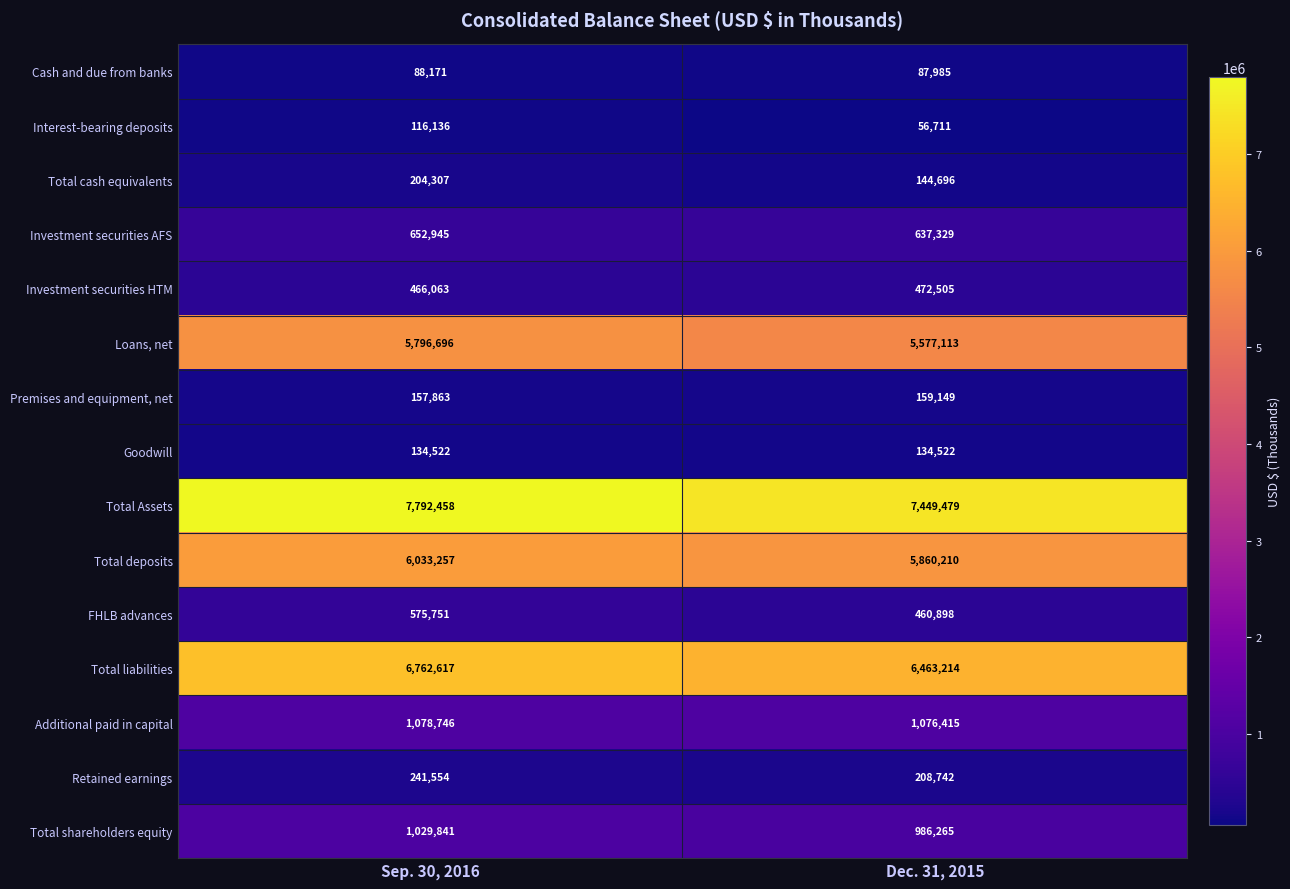

Which series has the largest total across all categories?

Total Assets